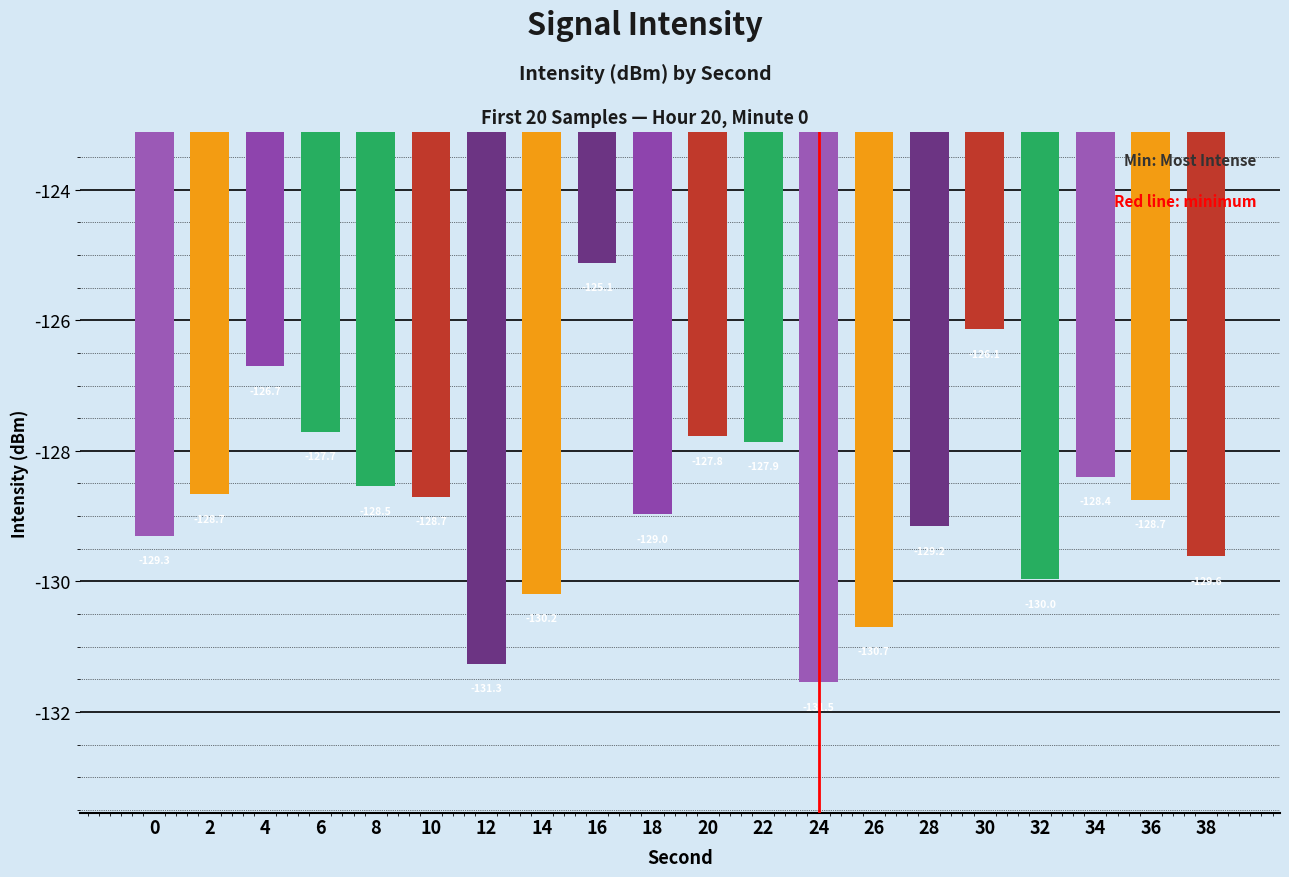

What is the change in value from 14 to 30?

+4.0